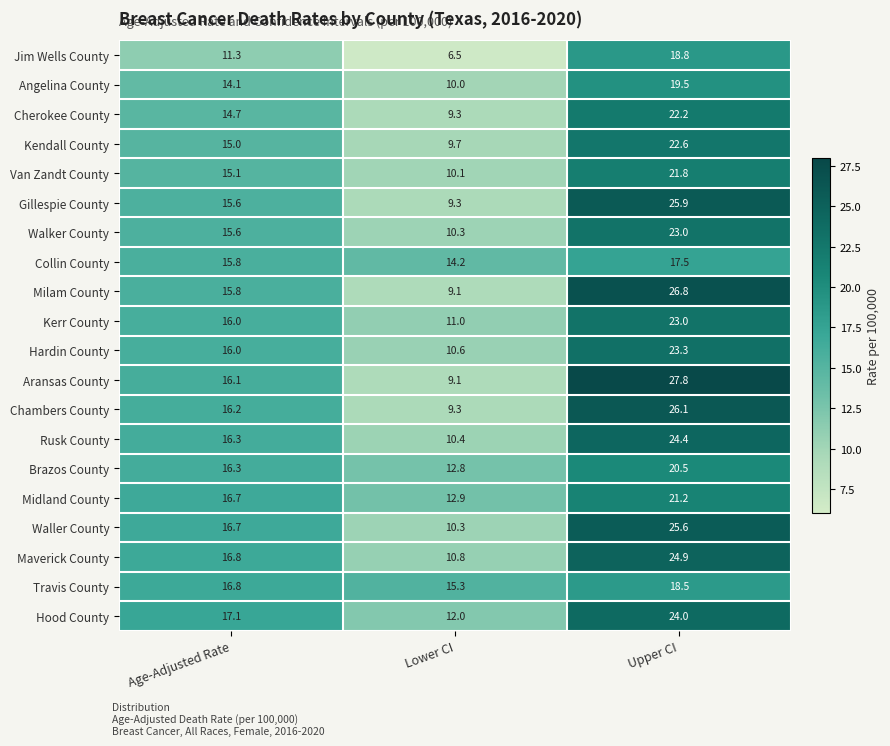

Which category has the lowest value in the Midland County series?

Lower CI